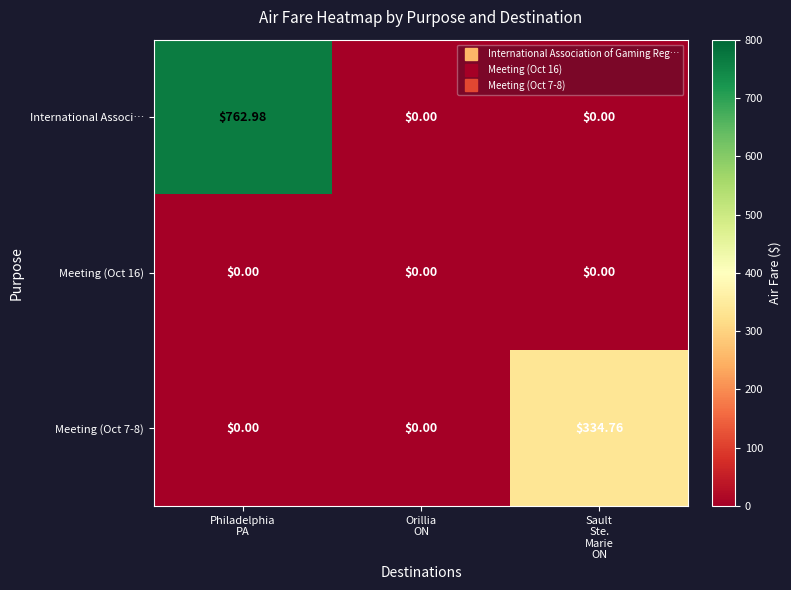

Which series has the largest total across all categories?

International Associ…